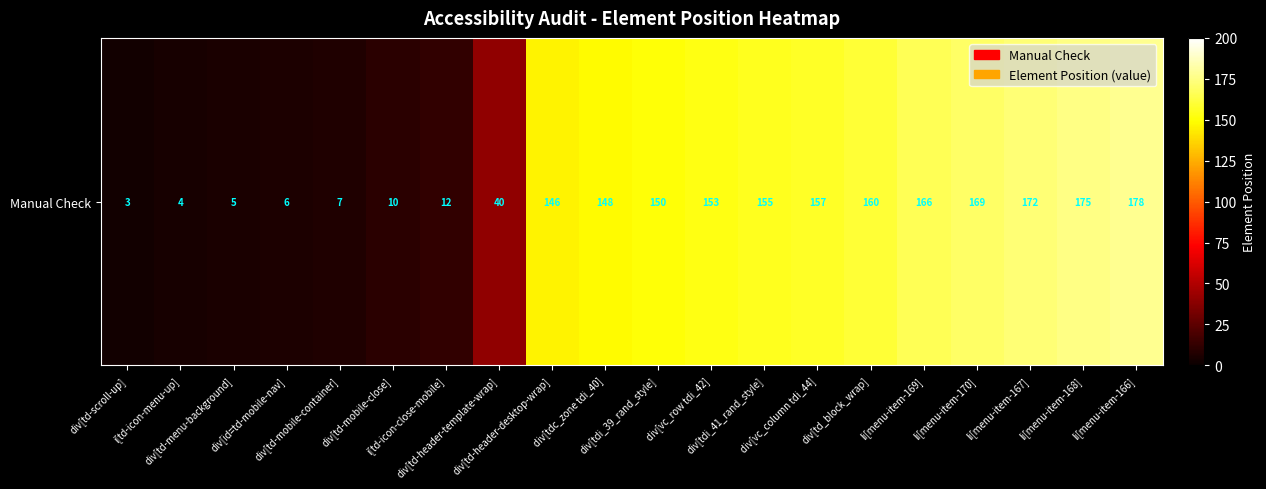

Reading left to right, extract all data points from this chart.

3	4	5	6	7	10	12	40	146	148	150	153	155	157	160	166	169	172	175	178